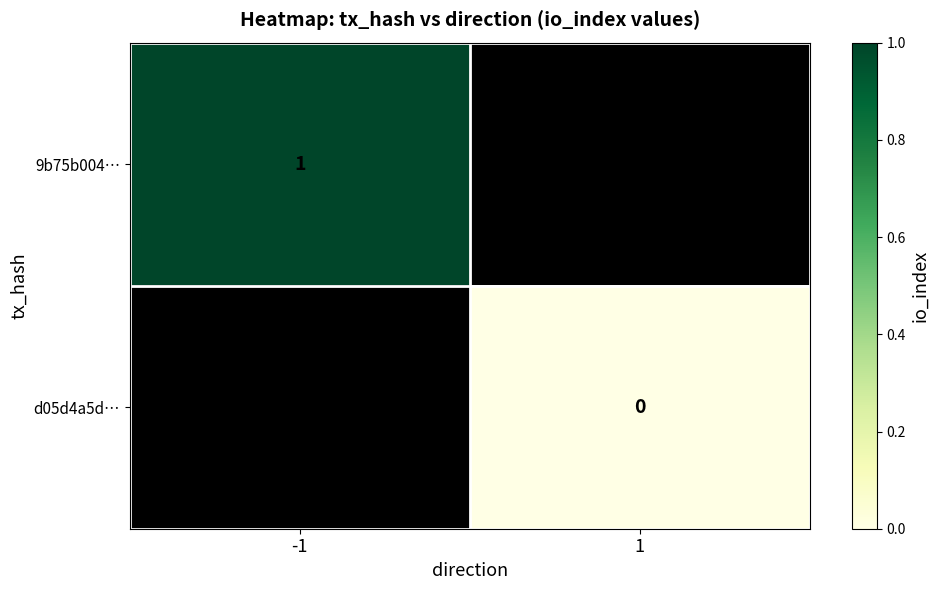

List the series in order of their overall mean, lowest first.

9b75b004…, d05d4a5d…